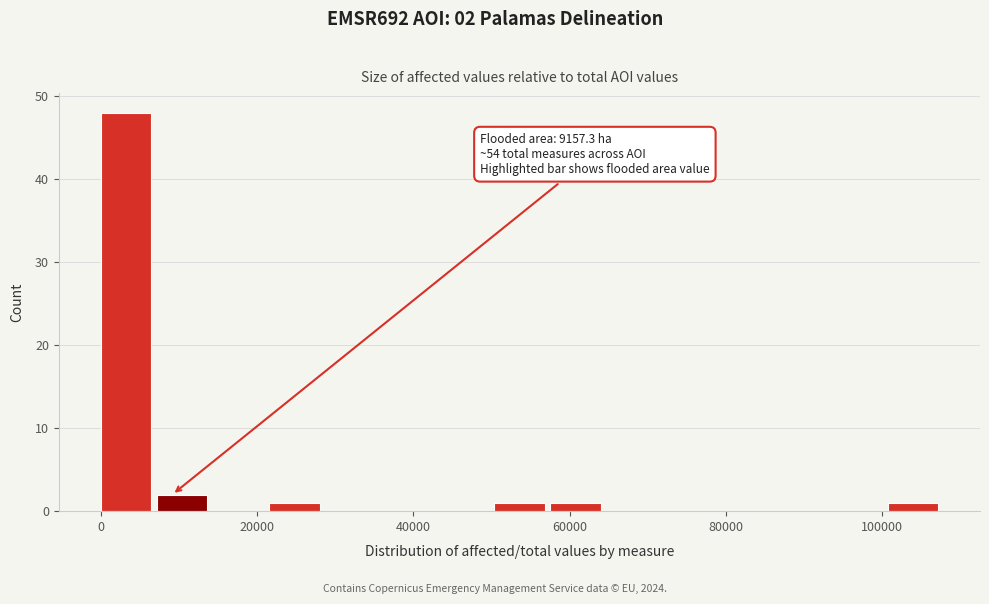

Around what value on the x-axis is the tallest bar? Give the approximate position of its centre, as read against the axis.

4000